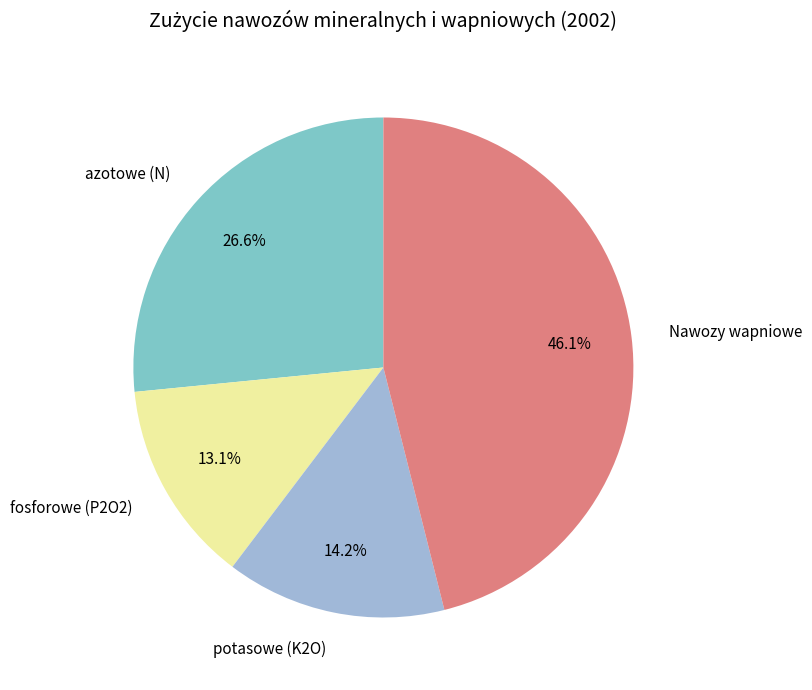

Does any single category account for the majority?

No